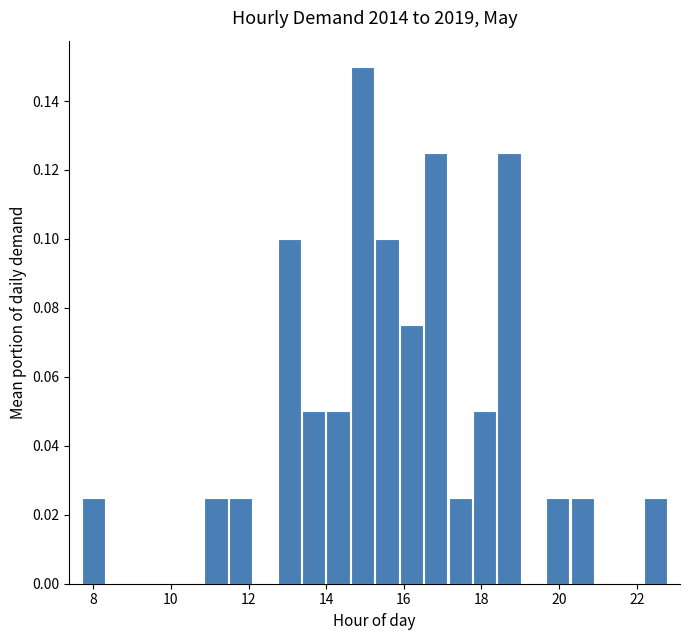

Read against the x-axis, roughly where is the centre of the tallest bar?

15.0